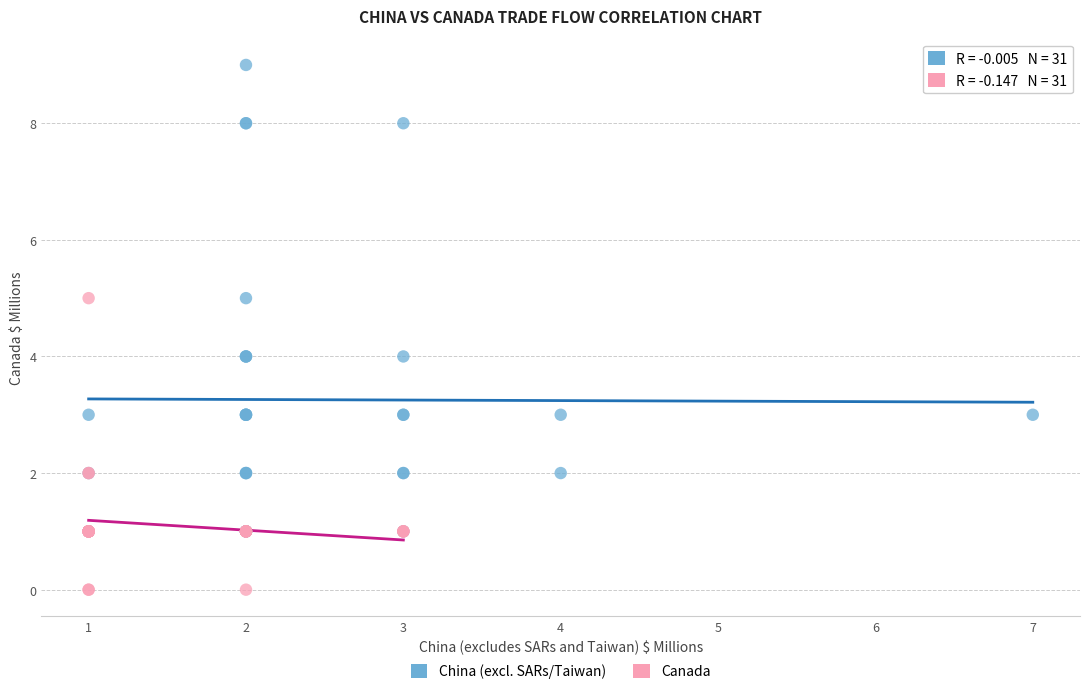

Which series reaches the maximum Y coordinate?

China (excl. SARs/Taiwan)